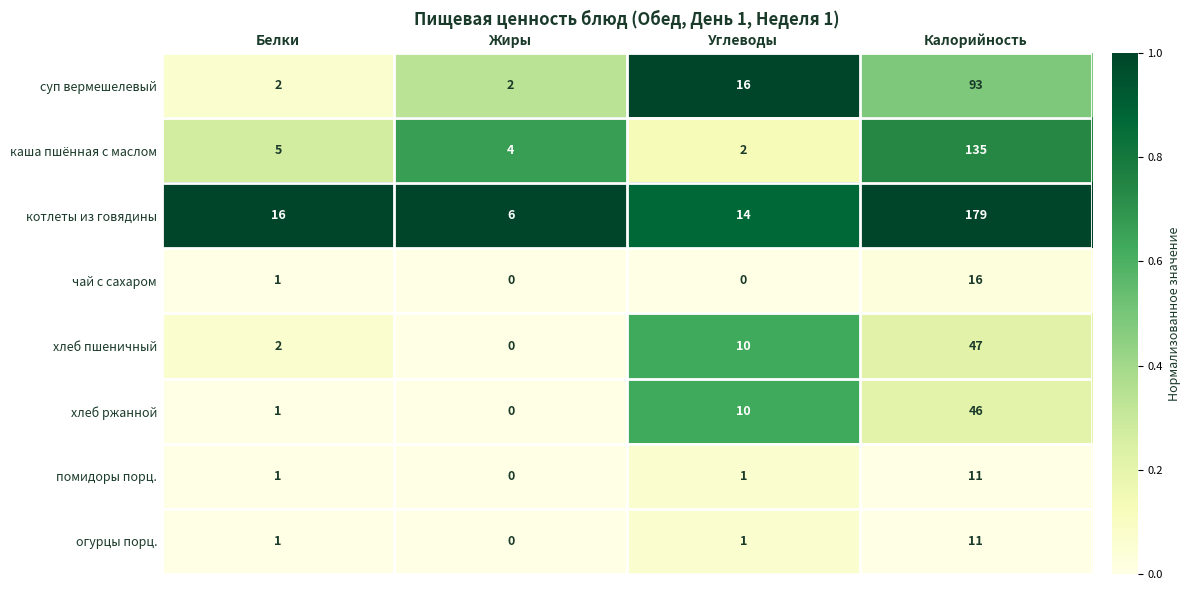

What is the approximate value of котлеты из говядины at Жиры, to the nearest 10?

10